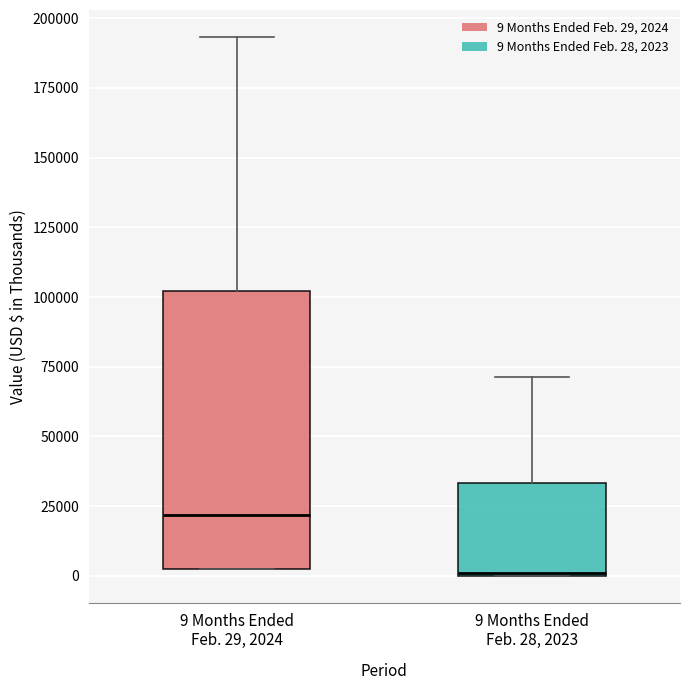

Reading left to right, read every box against the y-axis: the position of its median line, the range the box covers, and the ends of its whiskers. The values are not printed on the chart, so give them approximately, as read against the axis.

9 Months Ended Feb. 29, 2024: median 20000, box 5000 to 100000, whiskers 0 to 195000
9 Months Ended Feb. 28, 2023: median 0, box 0 to 35000, whiskers 0 to 70000